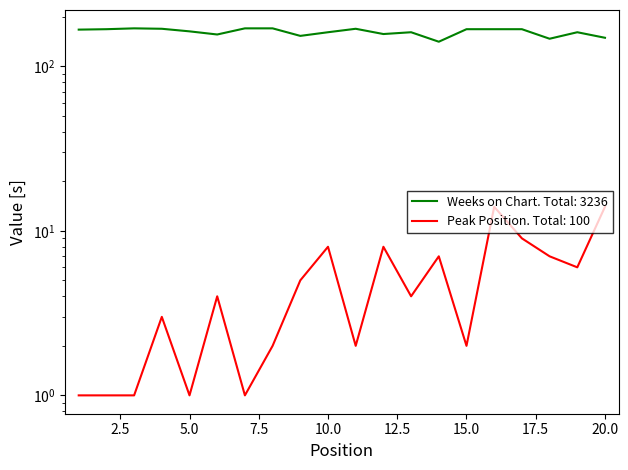

What value does the Peak Position series have at 20, to the nearest 10?

10